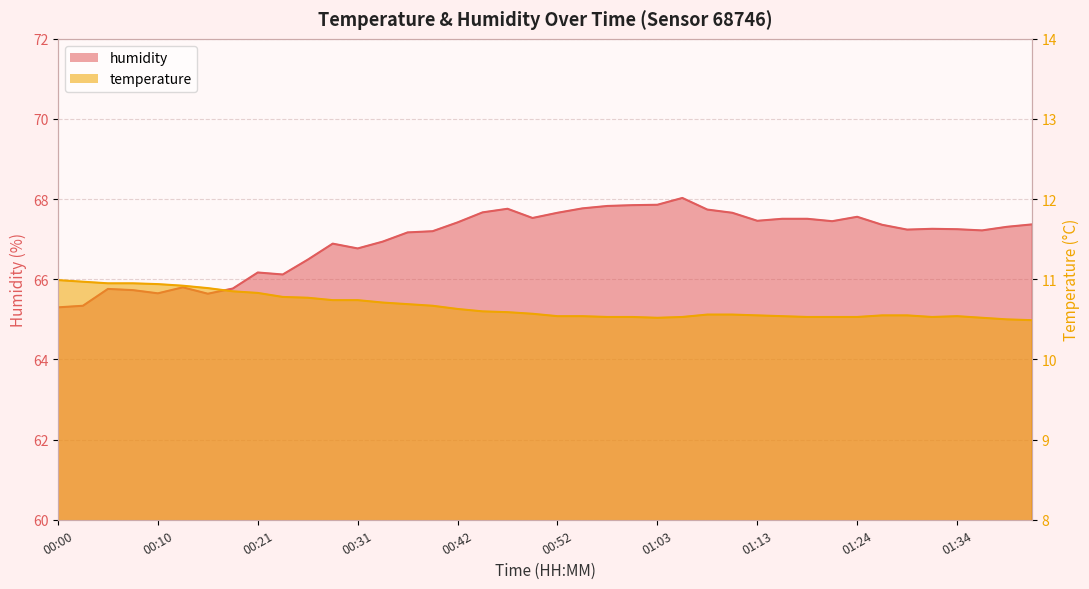

The humidity series shows 67.5 at 01:18. True or false?

True